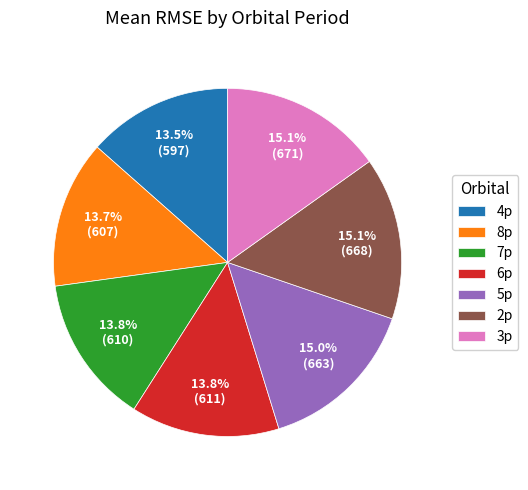

What percentage is NOT represented by 5p?

85.0%